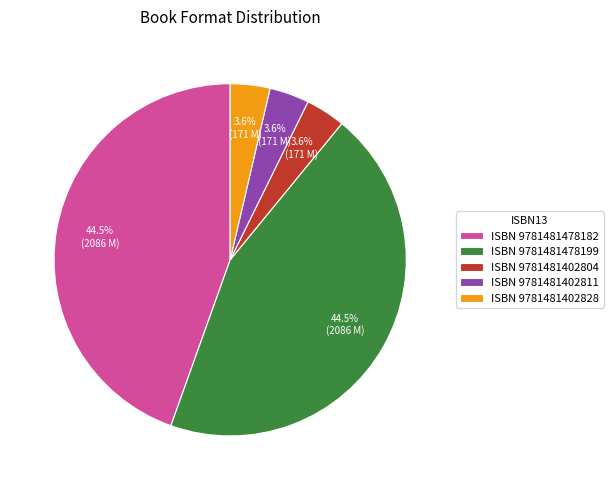

Do ISBN 9781481402828 and ISBN 9781481478182 together represent more than half of the pie?

No